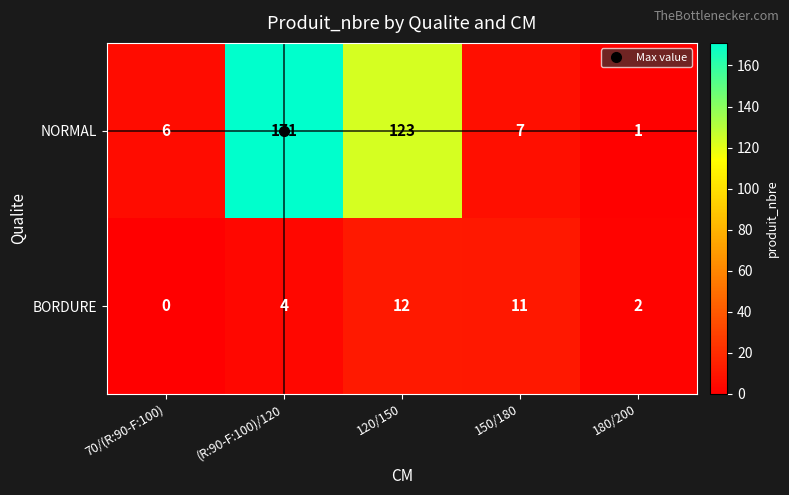

At which label is BORDURE closest to 6?

(R:90-F:100)/120